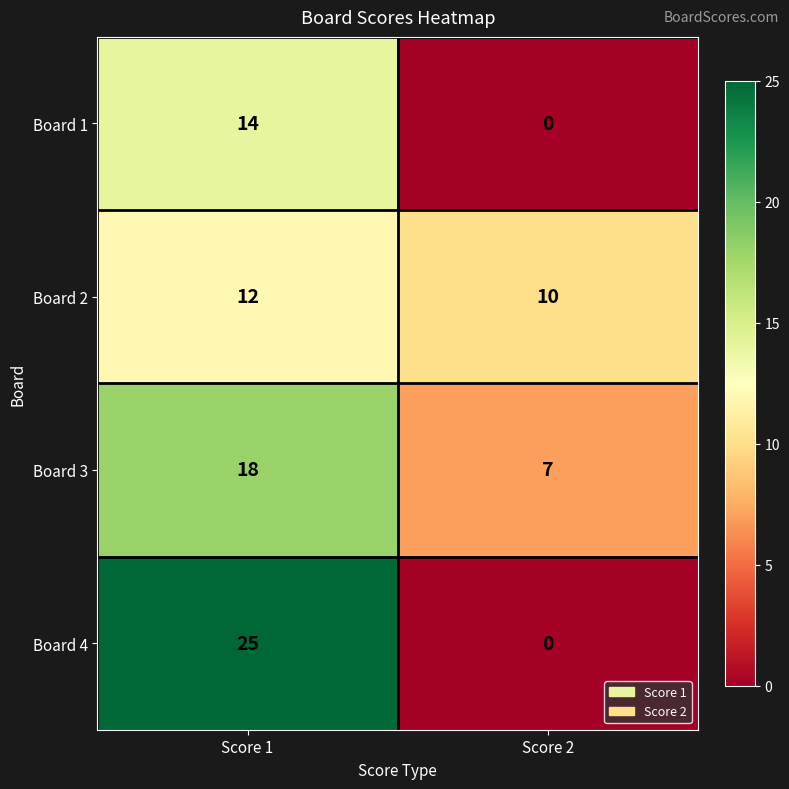

Rank the series by their maximum value, from highest to lowest.

Board 4, Board 3, Board 1, Board 2